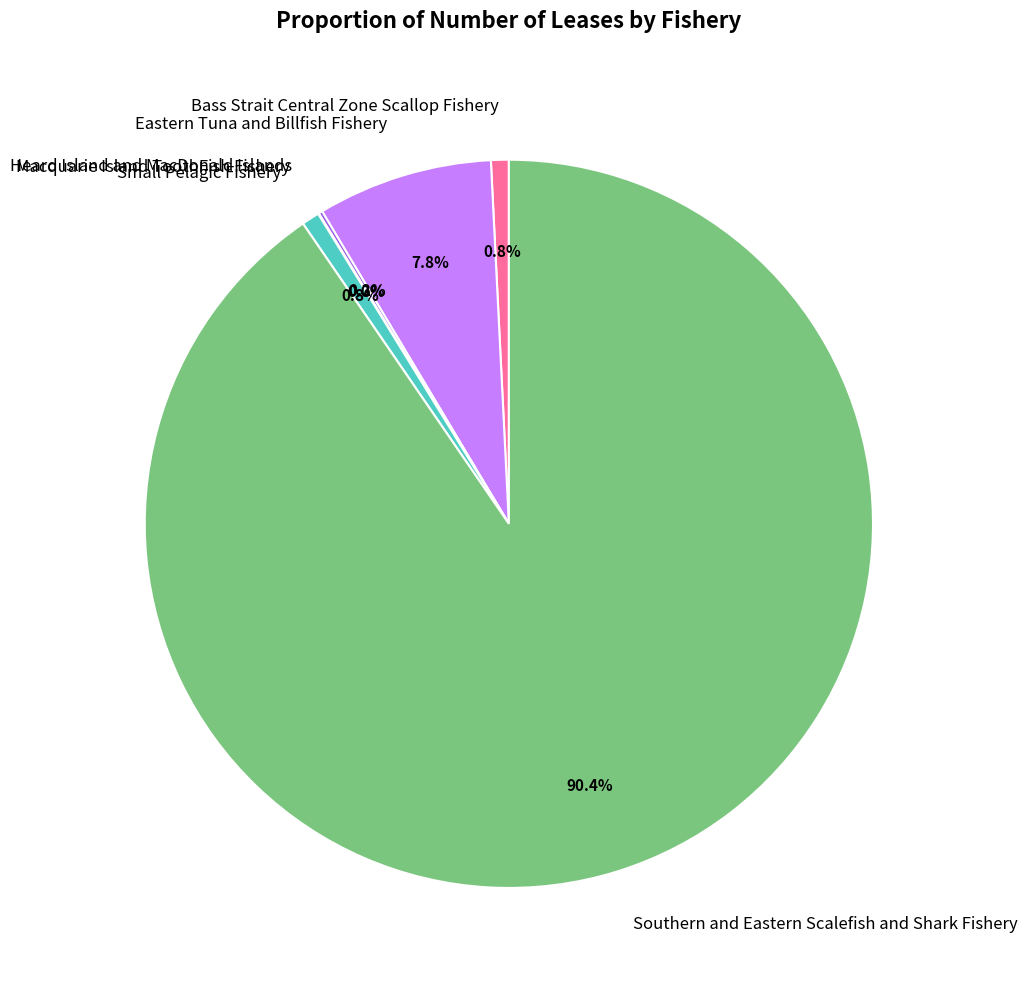

Between Eastern Tuna and Billfish Fishery and Southern and Eastern Scalefish and Shark Fishery, which is larger?

Southern and Eastern Scalefish and Shark Fishery